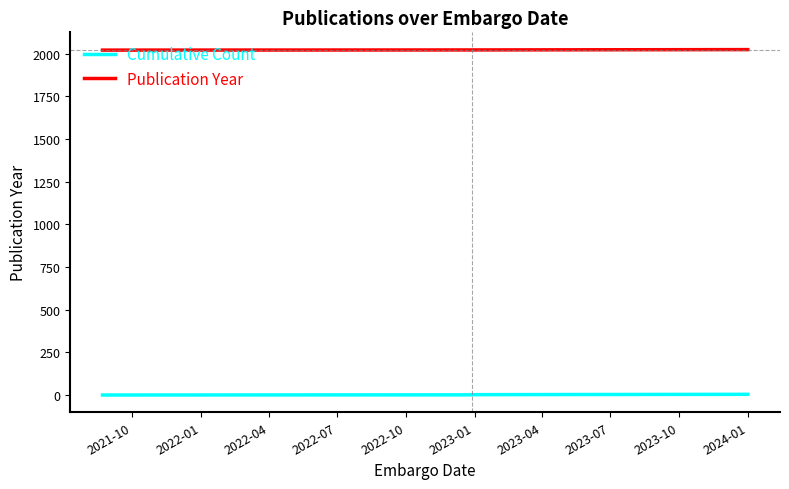

Which series has the largest total across all categories?

Publication Year